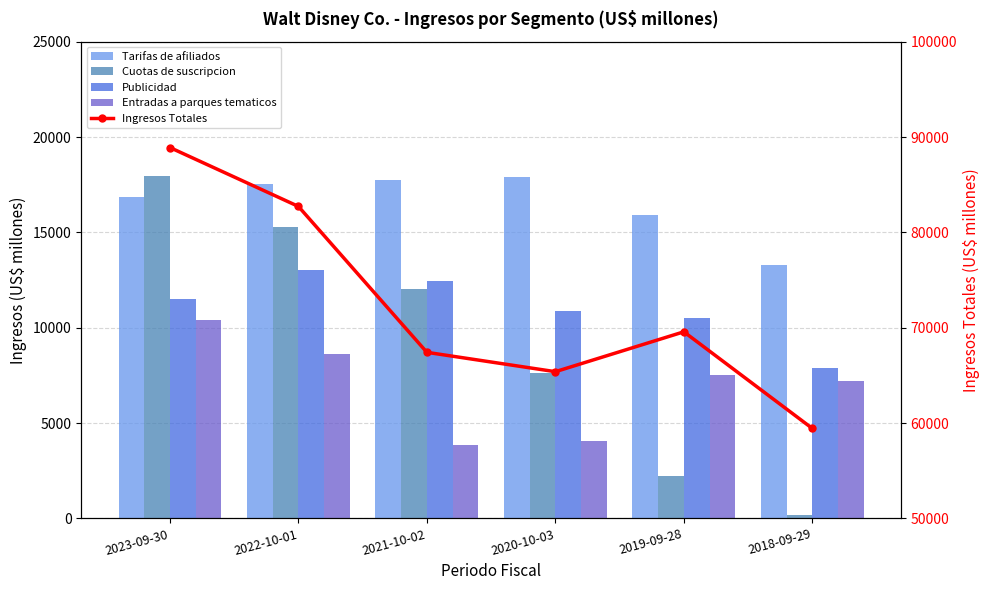

At how many categories does at least one series exceed 43266?

6